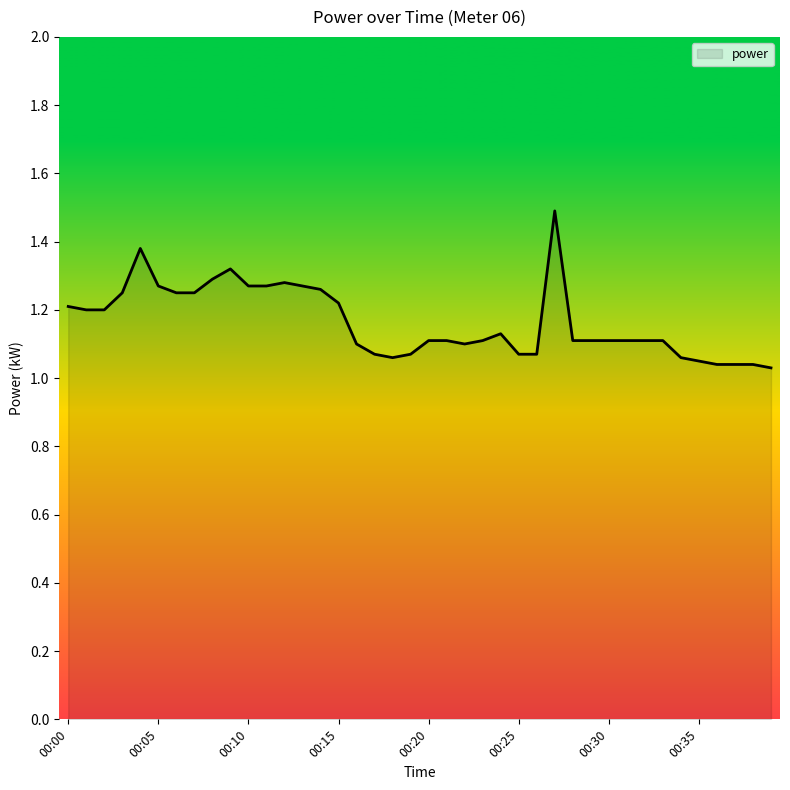

What is the maximum value shown in the chart?

1.5